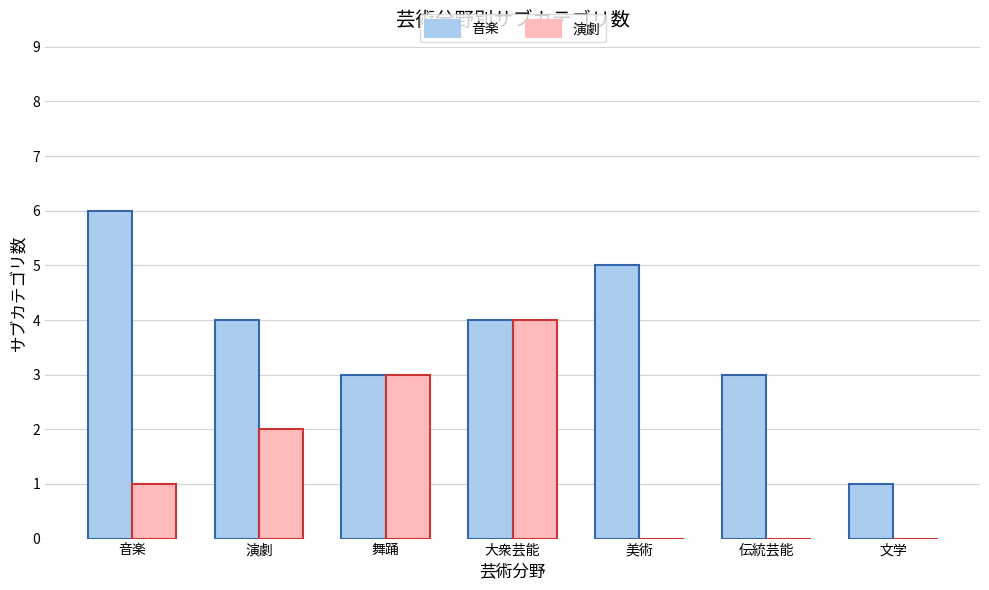

Which series has the widest spread of values?

音楽